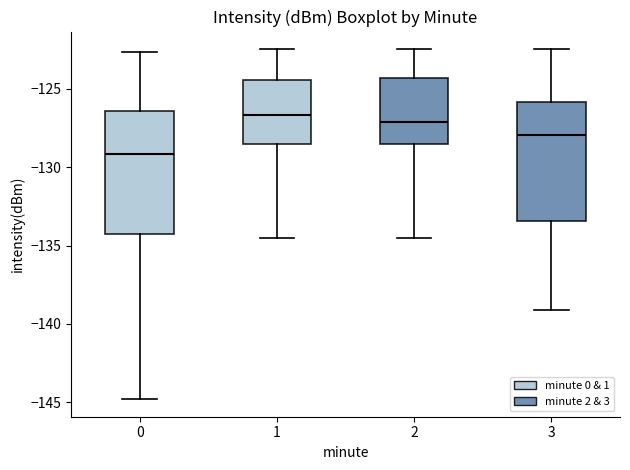

Reading left to right, transcribe this box plot: for each box, give where its median line is, the range the box spans, and where its two whiskers end, as read against the y-axis. The values are not printed on the chart, so give them approximately, as read against the axis.

0: median -129.0, box -134.0 to -126.5, whiskers -145.0 to -122.5
1: median -126.5, box -128.5 to -124.5, whiskers -134.5 to -122.5
2: median -127.0, box -128.5 to -124.5, whiskers -134.5 to -122.5
3: median -128.0, box -133.5 to -126.0, whiskers -139.0 to -122.5